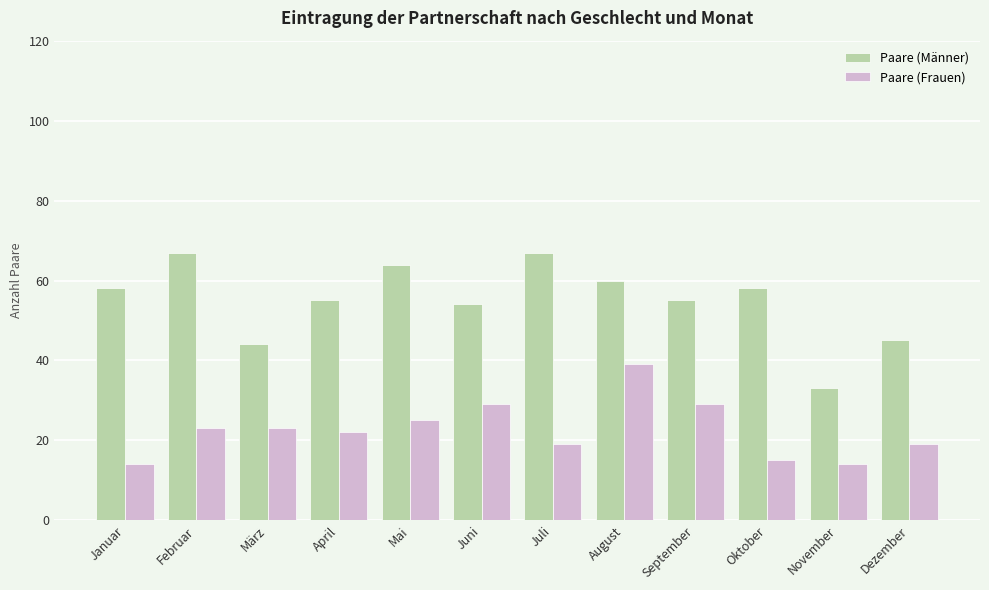

What is the minimum value shown in the chart?

14